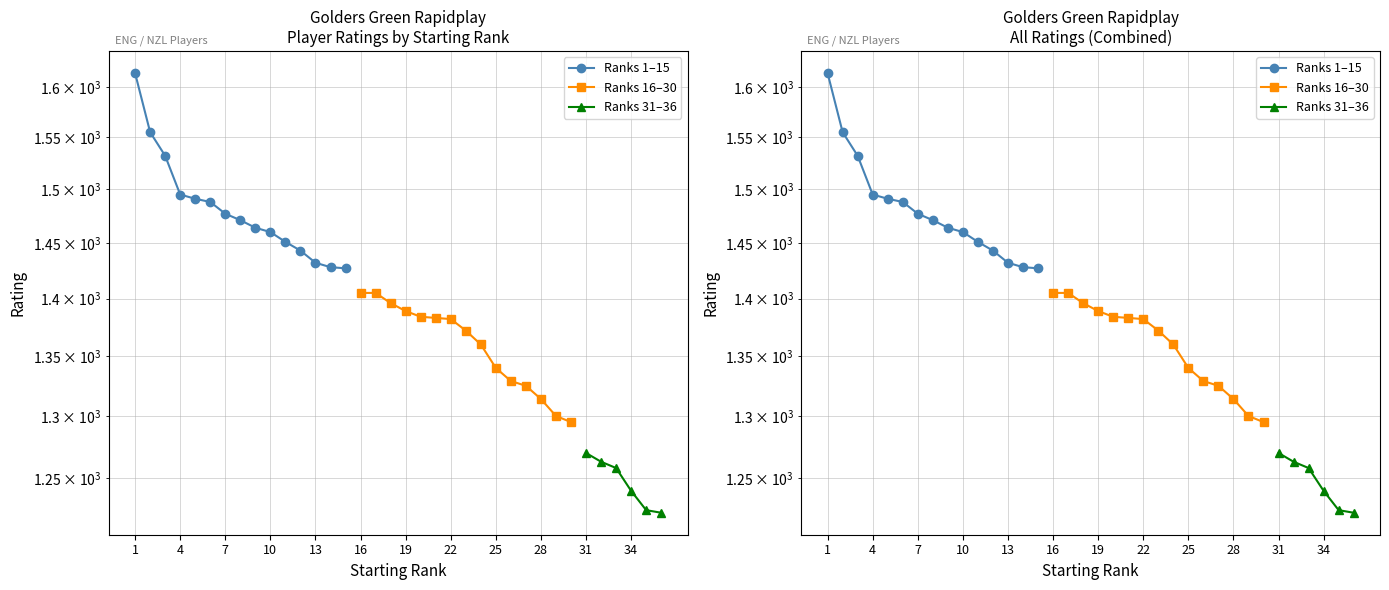

True or false: Rating (31-45) has more than 2 points higher than both neighbors.

False